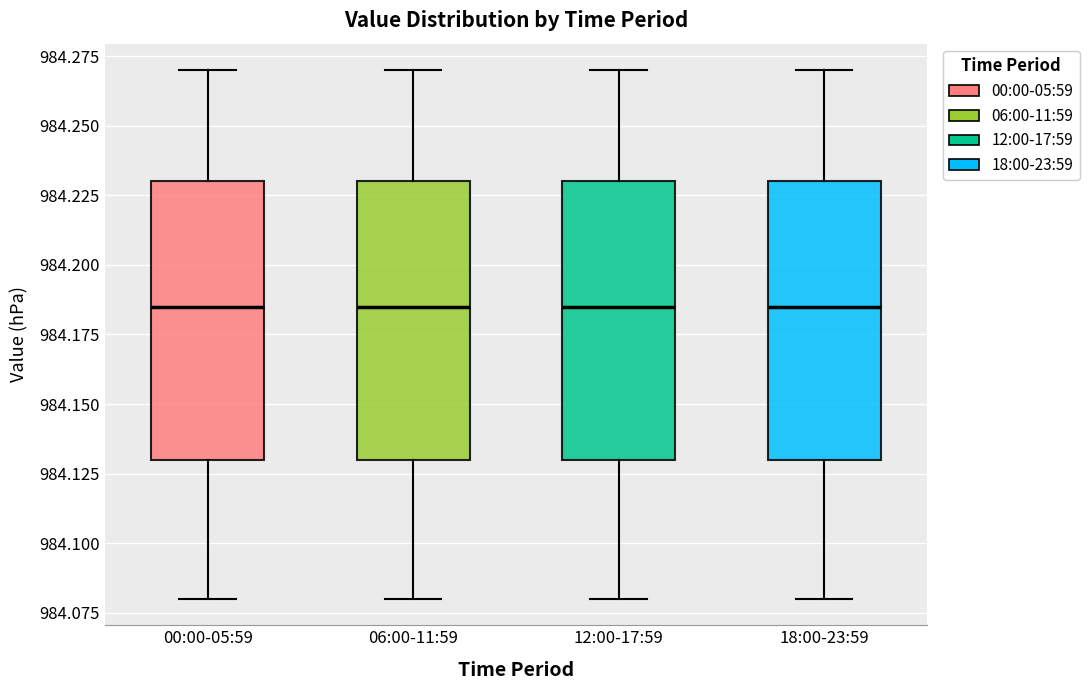

Reading left to right, read every box against the y-axis: the position of its median line, the range the box covers, and the ends of its whiskers. The values are not printed on the chart, so give them approximately, as read against the axis.

00:00-05:59: median 984.185, box 984.130 to 984.230, whiskers 984.080 to 984.270
06:00-11:59: median 984.185, box 984.130 to 984.230, whiskers 984.080 to 984.270
12:00-17:59: median 984.185, box 984.130 to 984.230, whiskers 984.080 to 984.270
18:00-23:59: median 984.185, box 984.130 to 984.230, whiskers 984.080 to 984.270